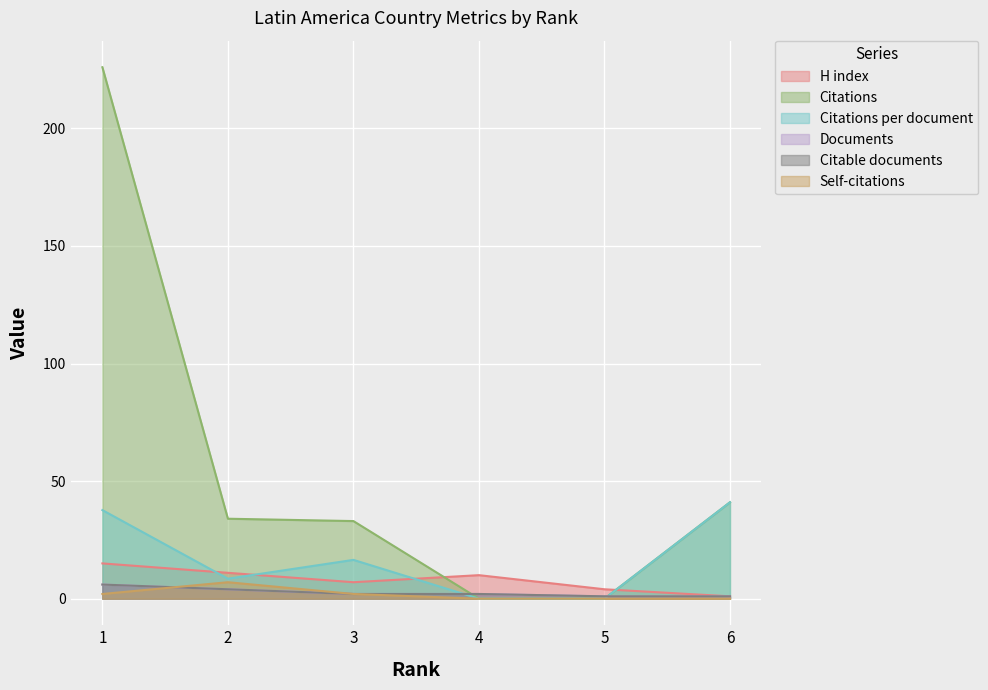

Where do Documents and Self-citations first cross each other?

1 and 2